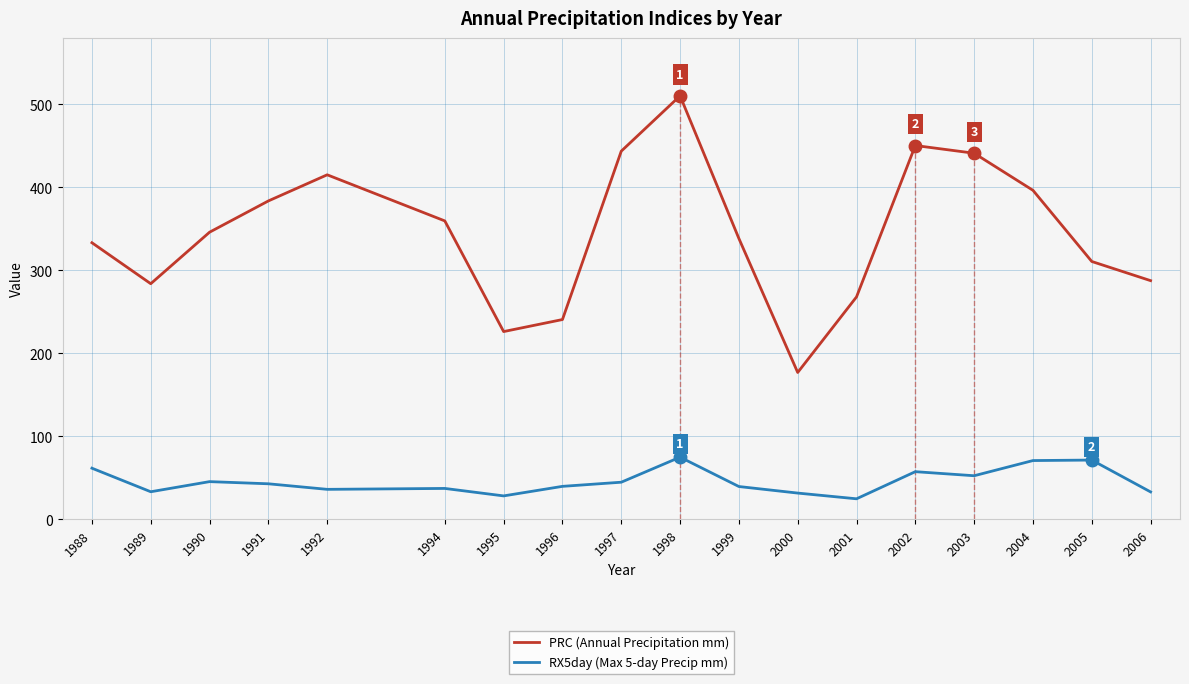

Which category has the highest value in the PRC (Annual Precipitation mm) series?

1998